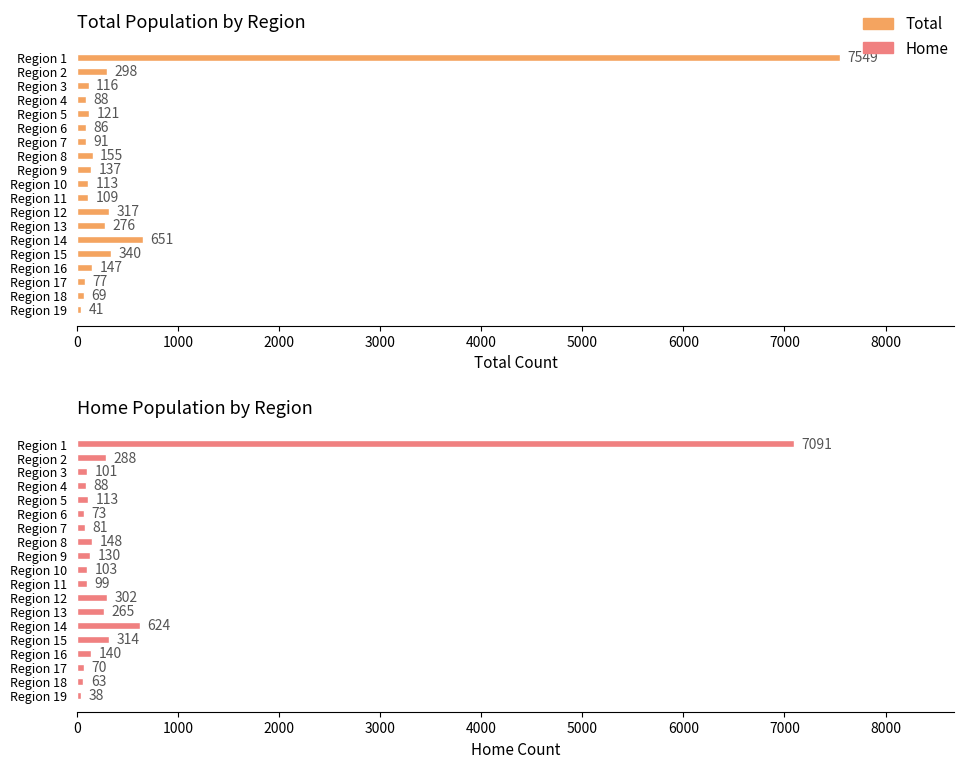

Rank the series by their average value, from lowest to highest.

Home, Total